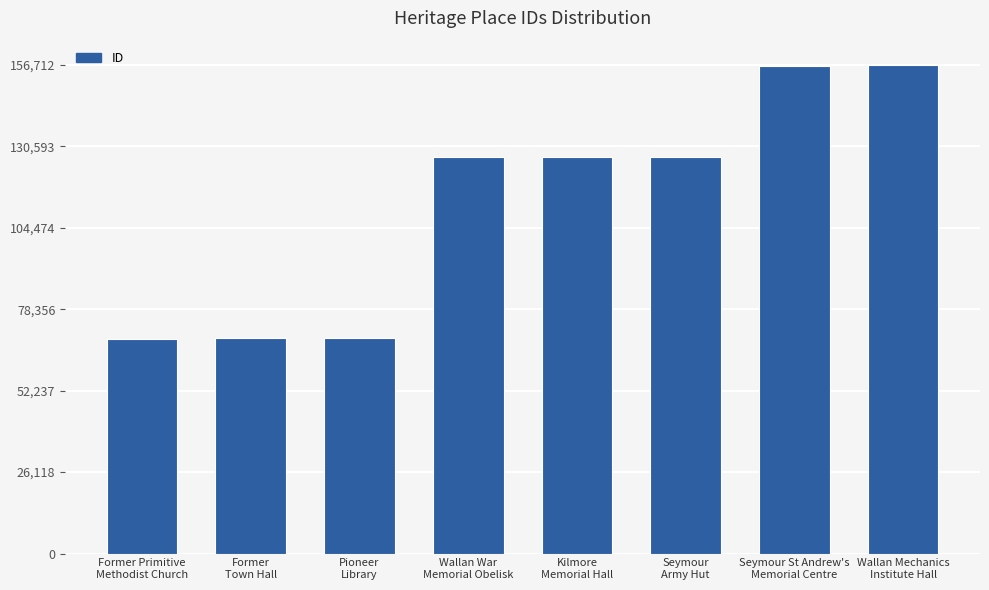

What position from the left is Former Primitive
Methodist Church?

1